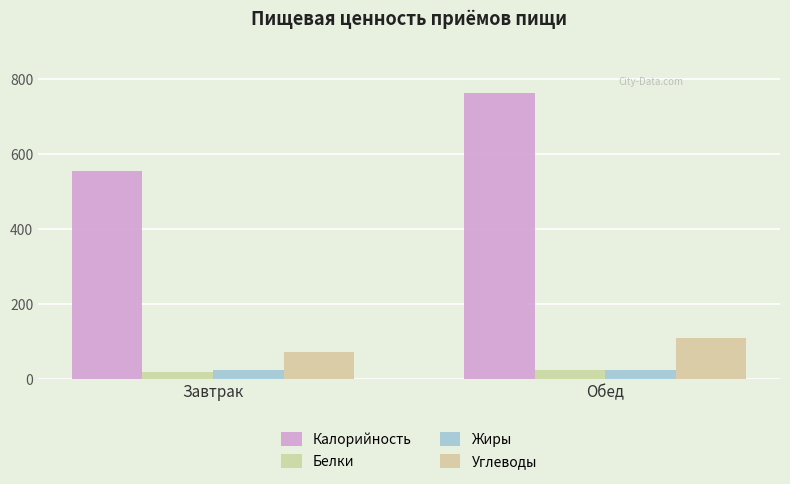

How many bars are there in total?

8